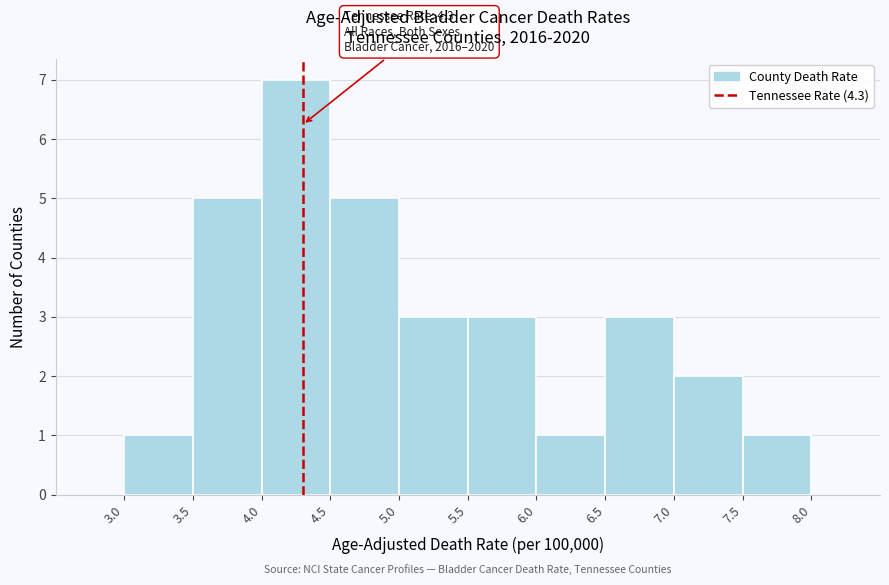

Which range on the x-axis has the tallest bar?

4.0 to 4.5